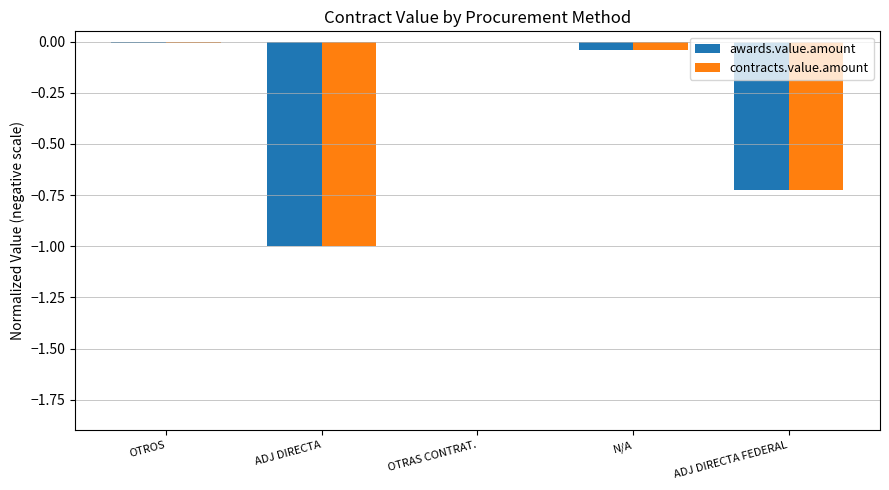

What is the total value across all series at ADJ DIRECTA FEDERAL?

-1.4